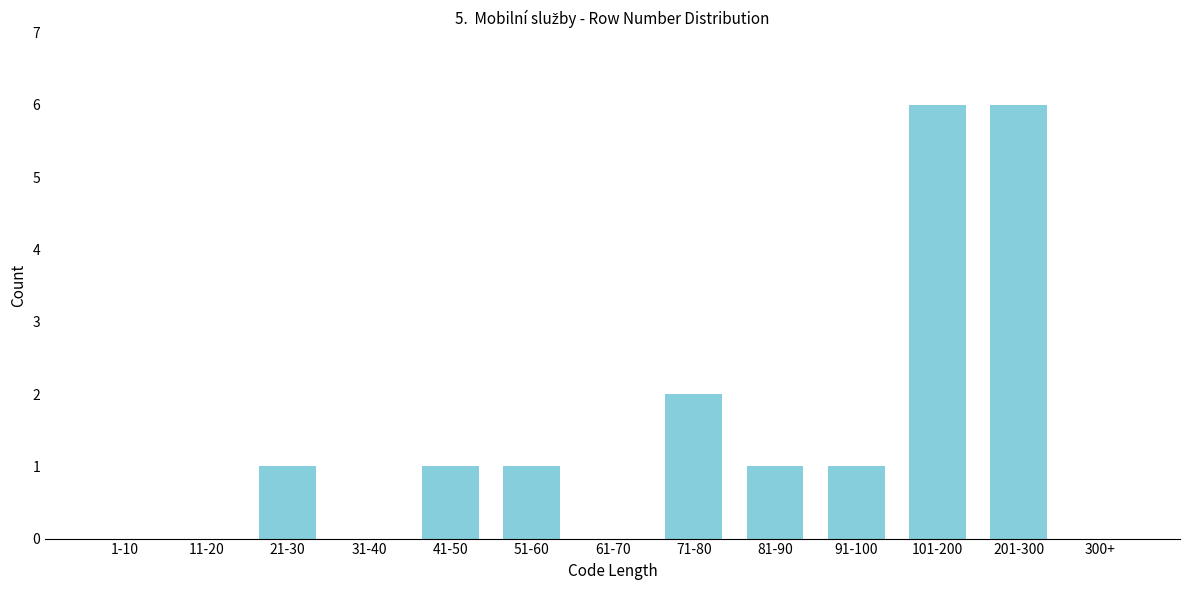

Reading left to right, extract all data points from this chart.

1-10=0	11-20=0	21-30=1	31-40=0	41-50=1	51-60=1	61-70=0	71-80=2	81-90=1	91-100=1	101-200=6	201-300=6	300+=0